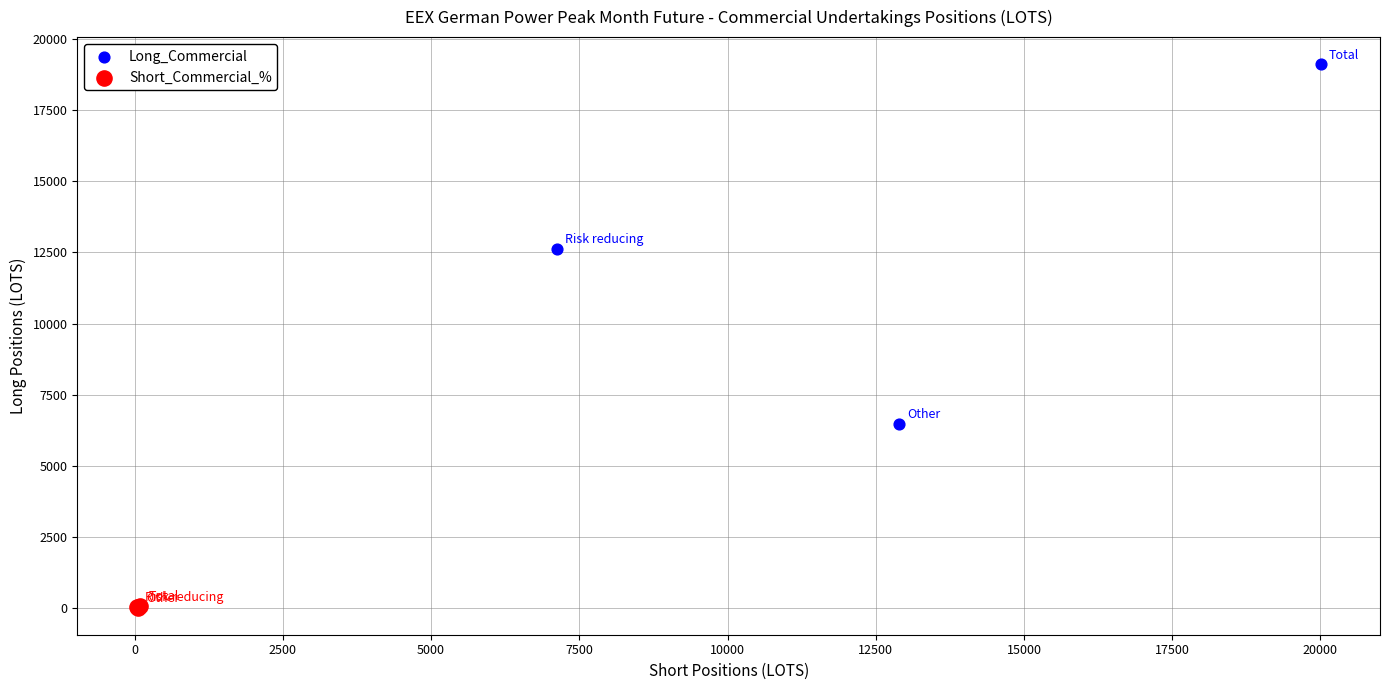

Which series reaches the minimum Y coordinate?

Short_Commercial_%